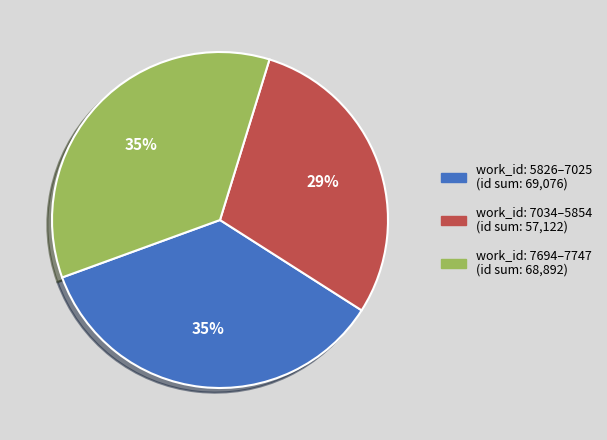

Count the number of slices in the pie.

3